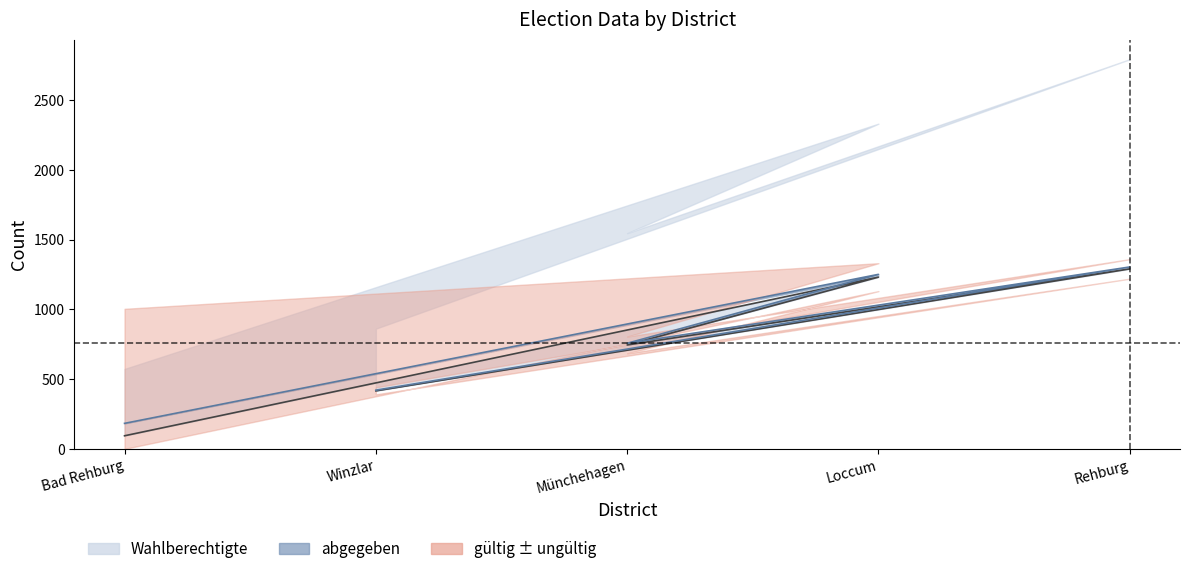

What is the sum of all gültig values?

3776